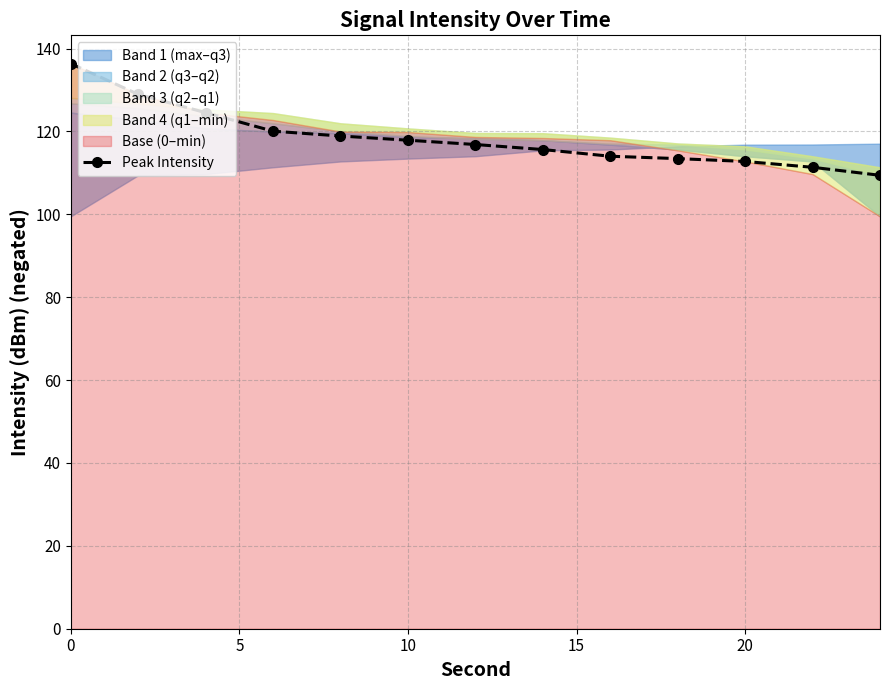

How many values exceed 116?

7